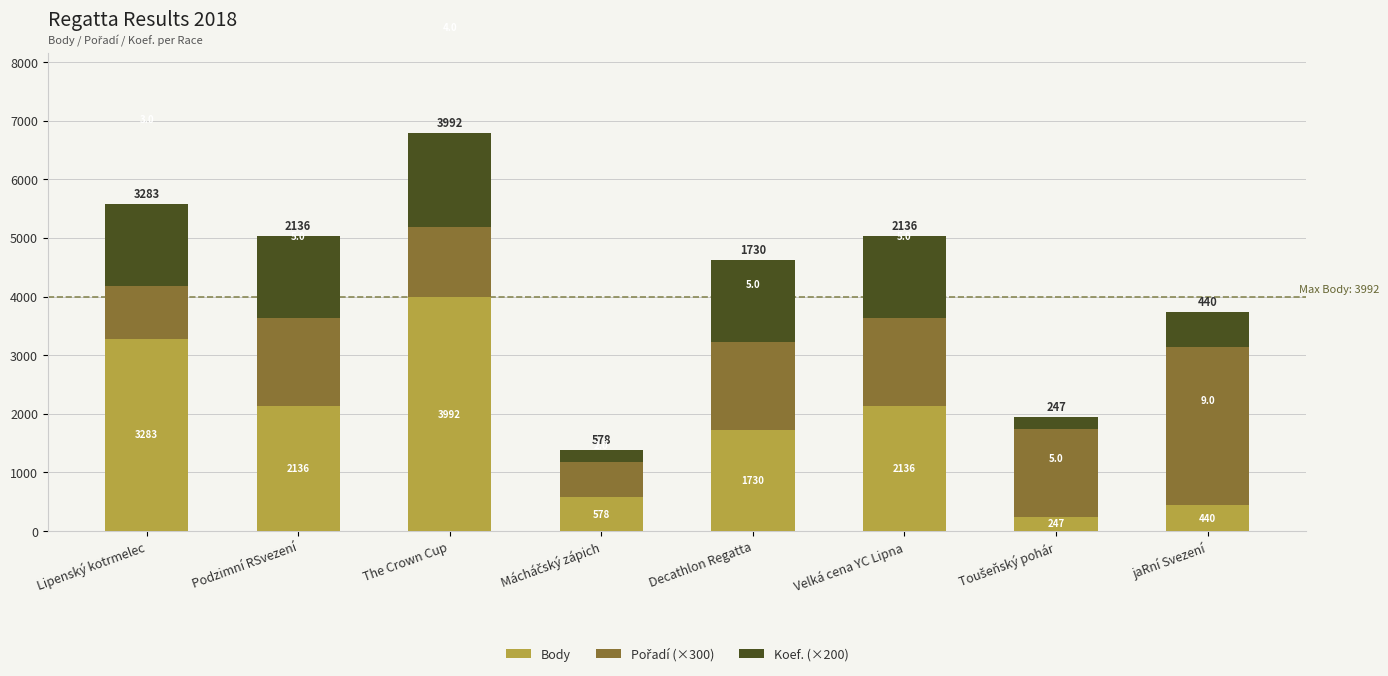

Reading left to right, what are the values for Body?

3283	2136	3992	578	1730	2136	247	440